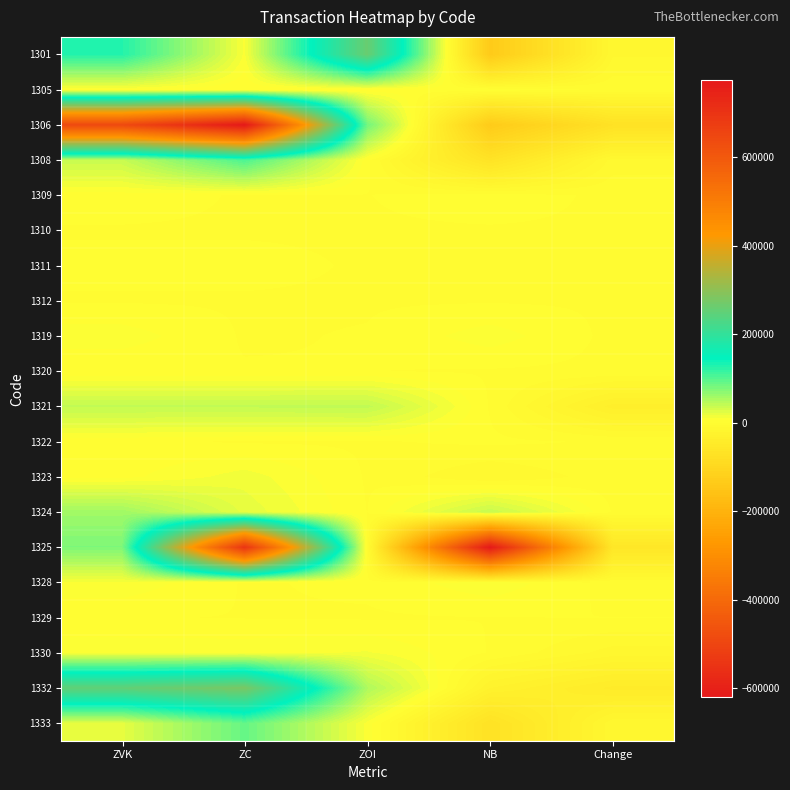

Which label corresponds to the largest value in the chart?

ZC